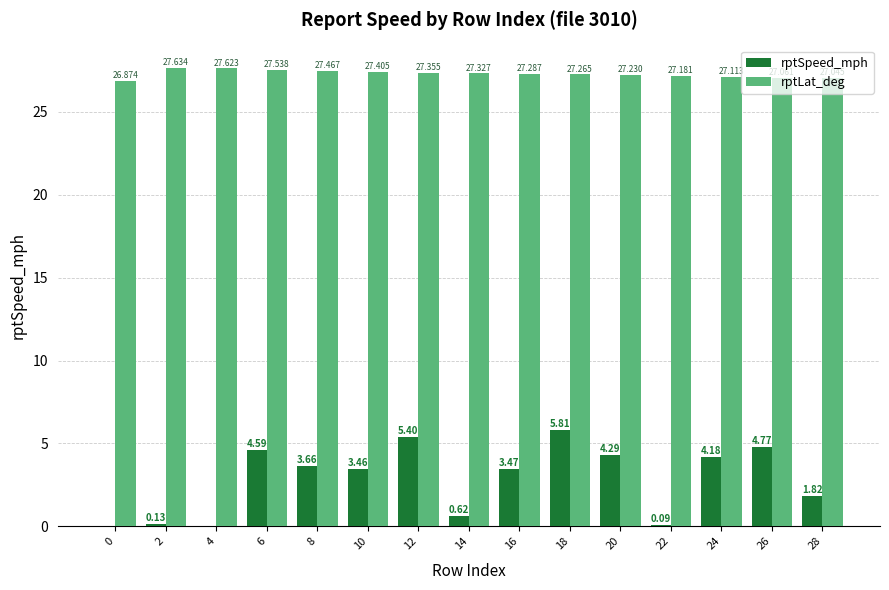

Does the chart contain stacked bars?

No